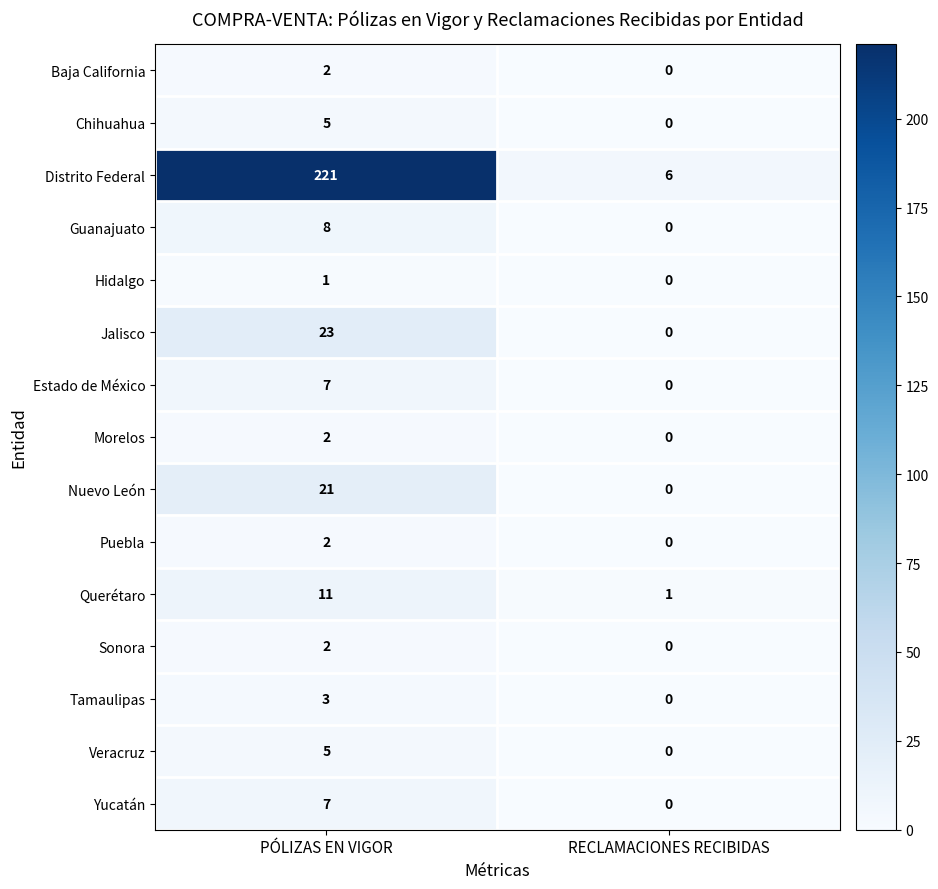

Is it true that Veracruz equals 2 at RECLAMACIONES RECIBIDAS?

False